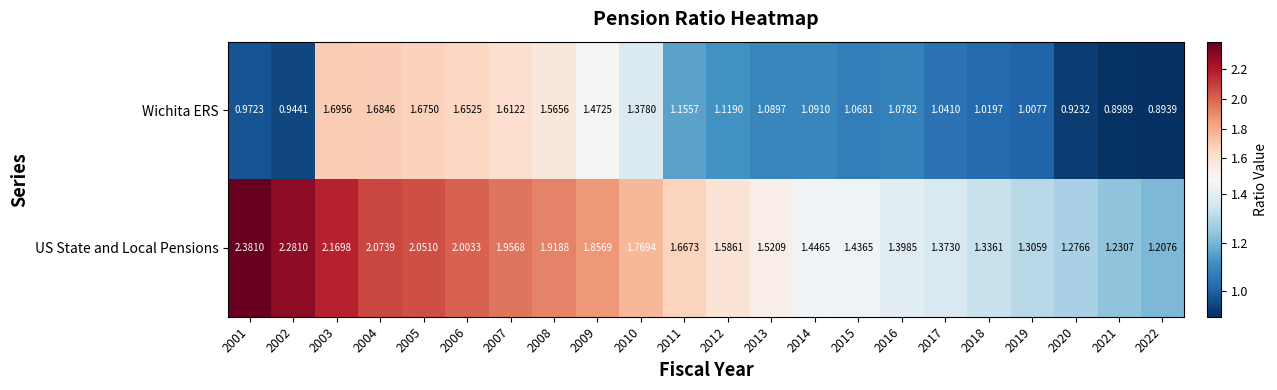

Between 2002 and 2019, which series saw the biggest shift?

US State and Local Pensions